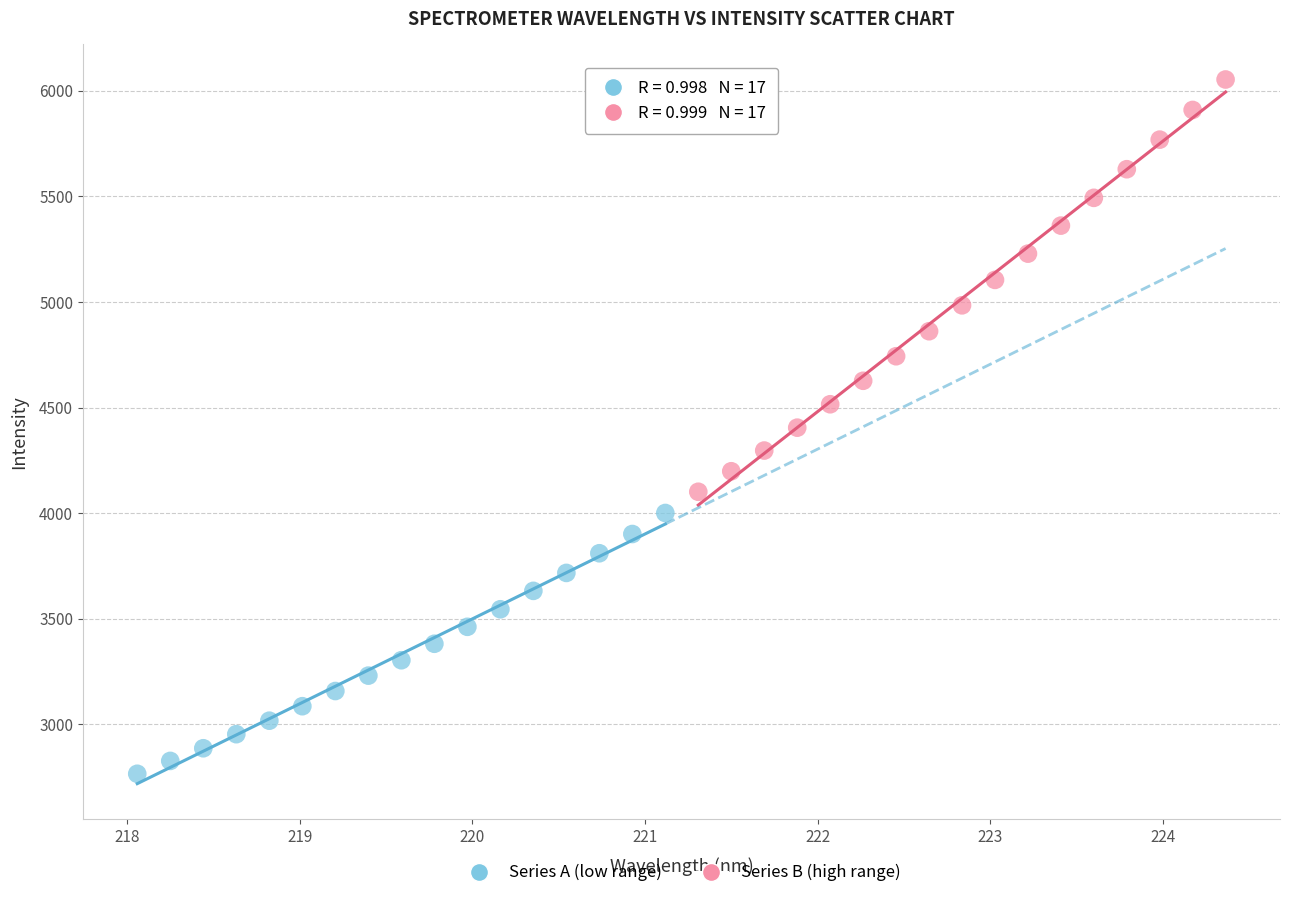

Which series has the largest Y range (max minus min)?

Series B (high range)